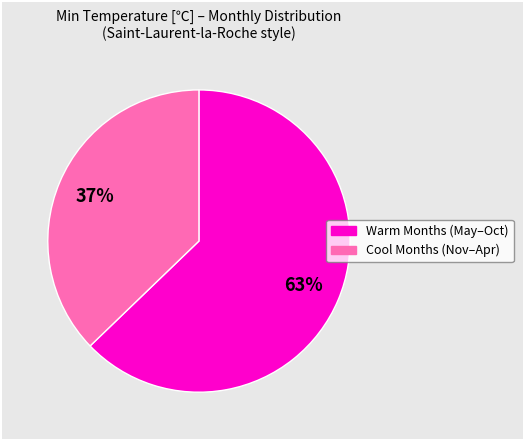

Is there a majority slice in this chart?

Yes